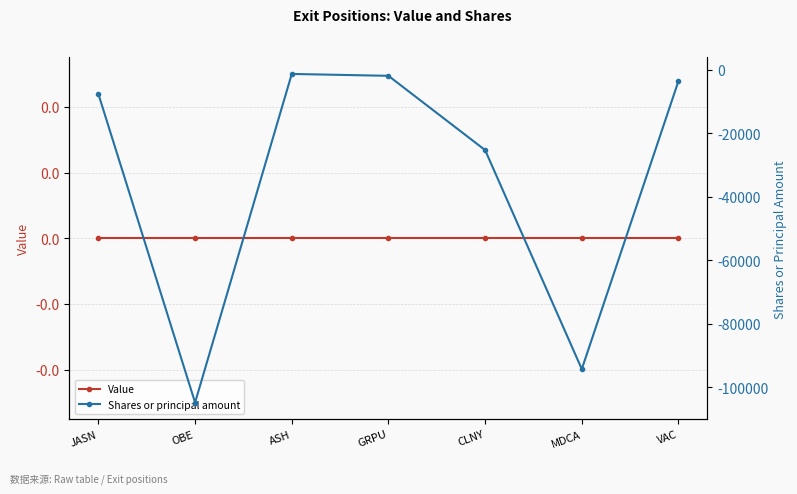

Is it true that Shares or principal amount equals -5344 at VAC?

False